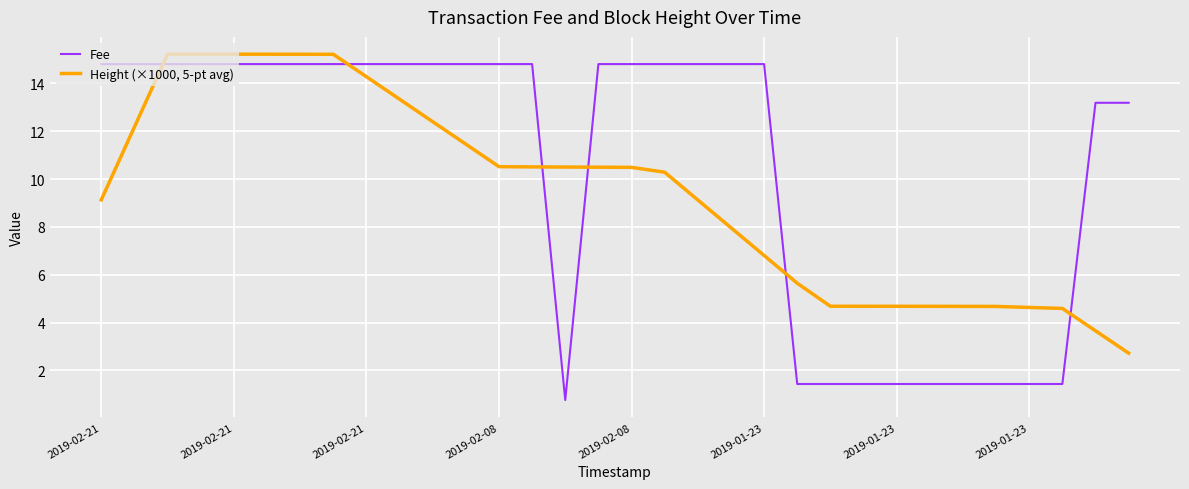

True or false: Height (×1000, 5-pt avg) and Fee intersect in this chart.

True